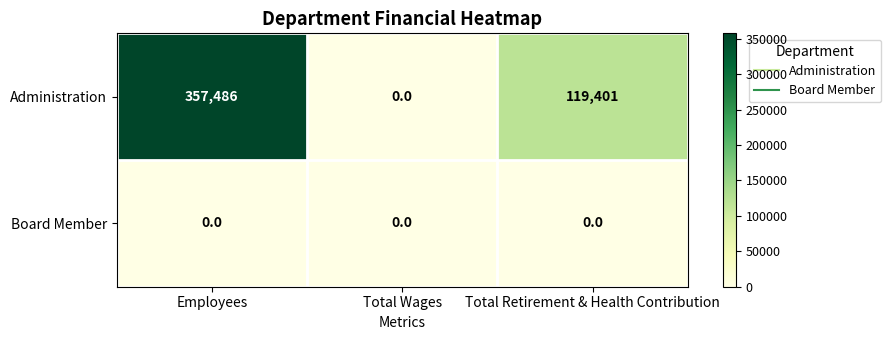

How many series are shown in this chart?

2